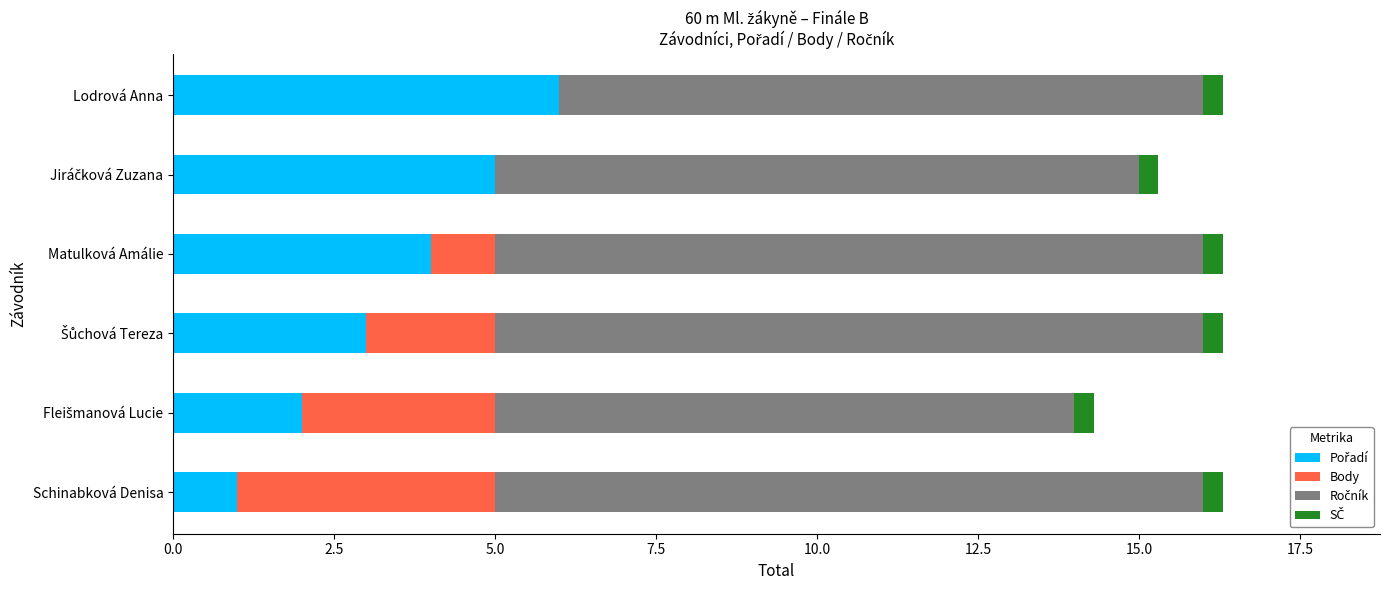

Count the Pořadí values in the range 2 to 5.

4